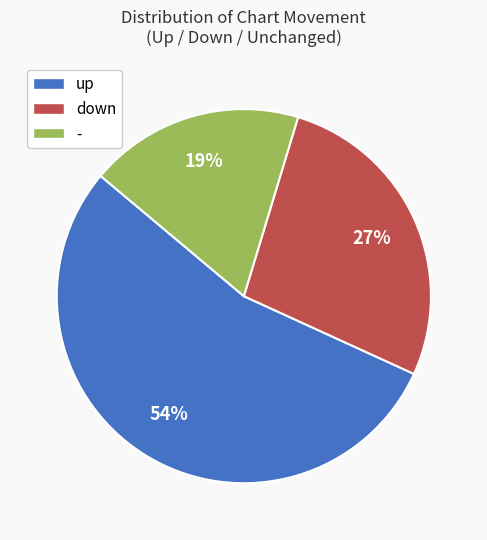

Does - represent more than half of the total?

No